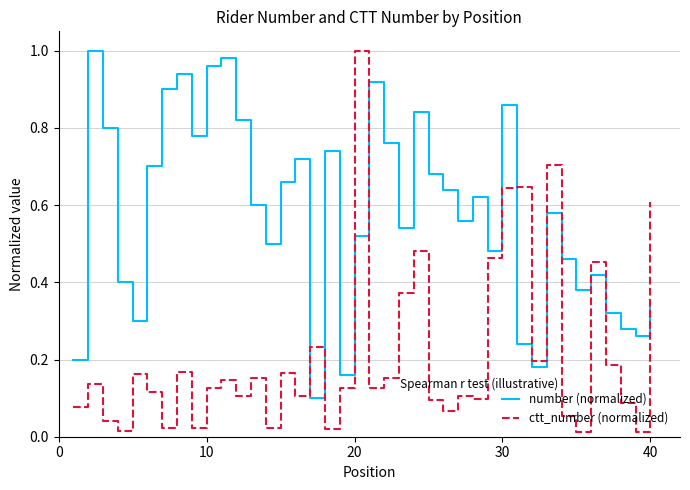

Which series has the largest range (max minus min)?

ctt_number (normalized)